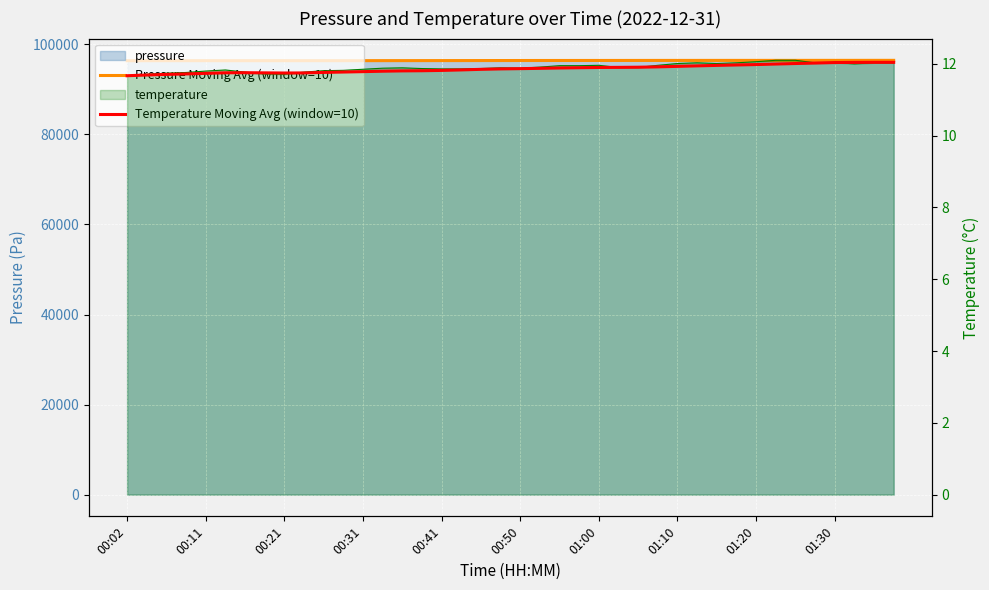

What is the value of the Temperature Moving Avg (window=10) point at the 35th from the left?

12.0